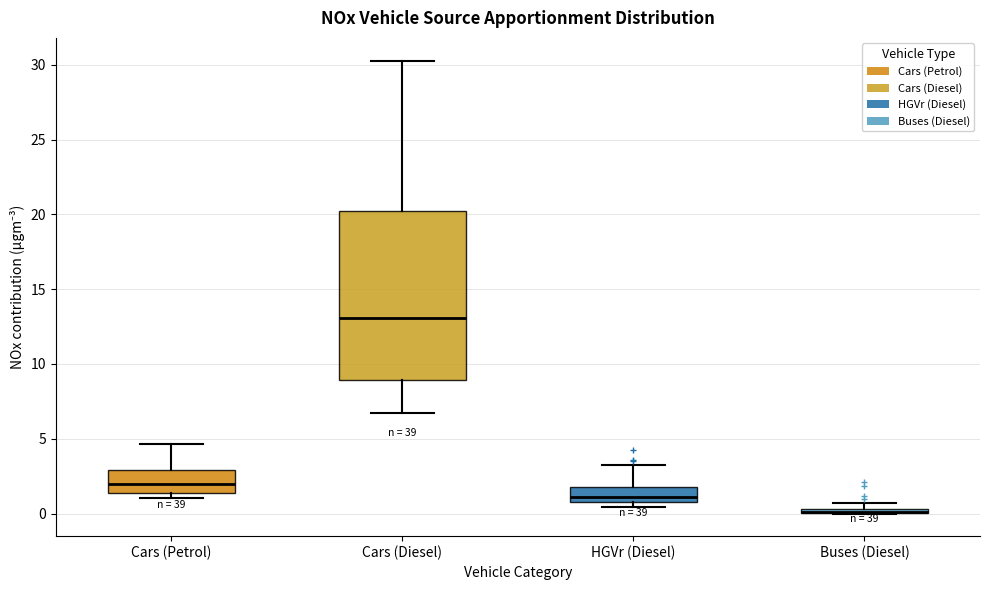

Which box is the tallest, from its lower edge to its upper edge?

Cars (Diesel)